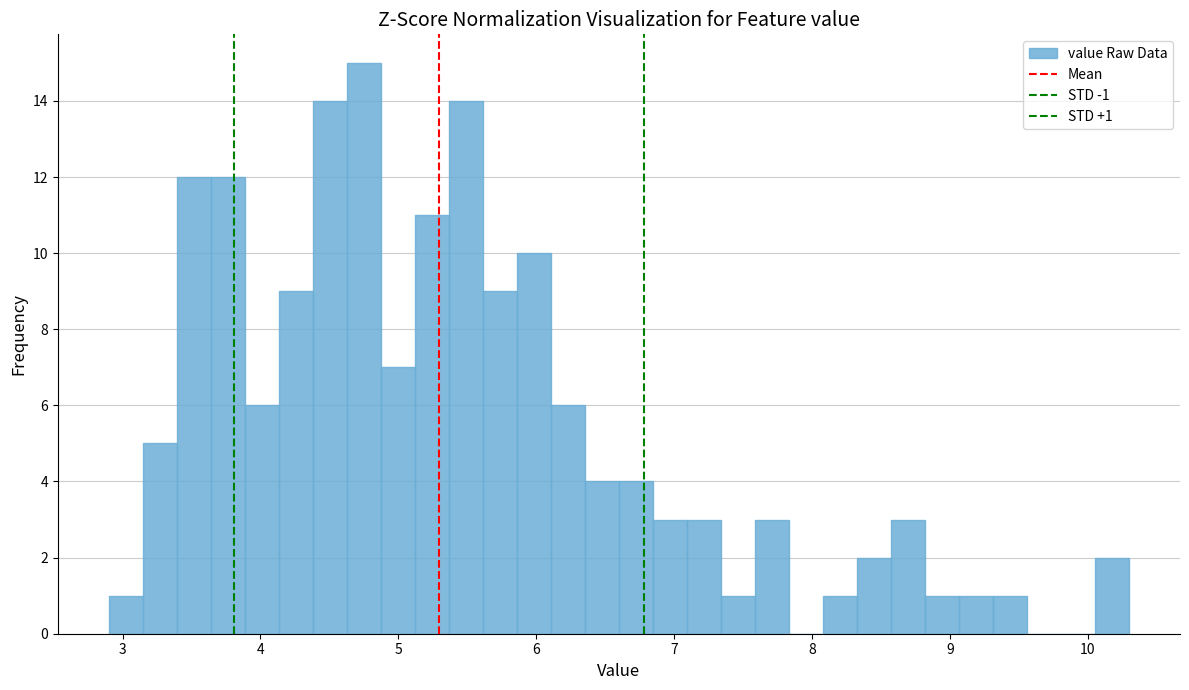

Read against the x-axis, roughly where is the centre of the tallest bar?

4.8